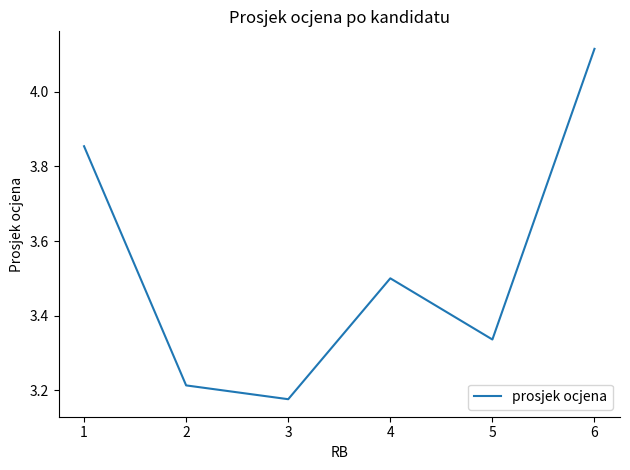

The value at 6 is 7.3. True or false?

False